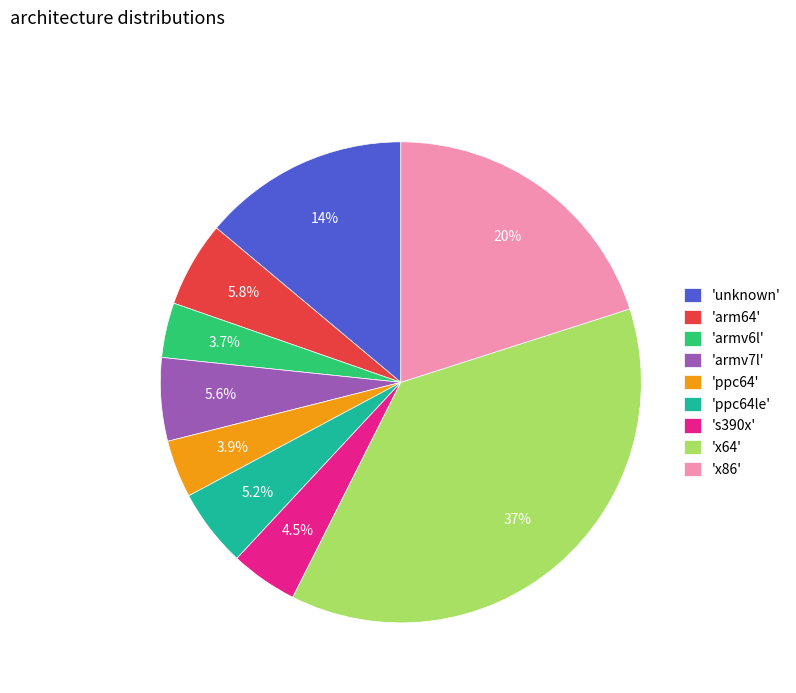

Which slice is the largest?

'x64'